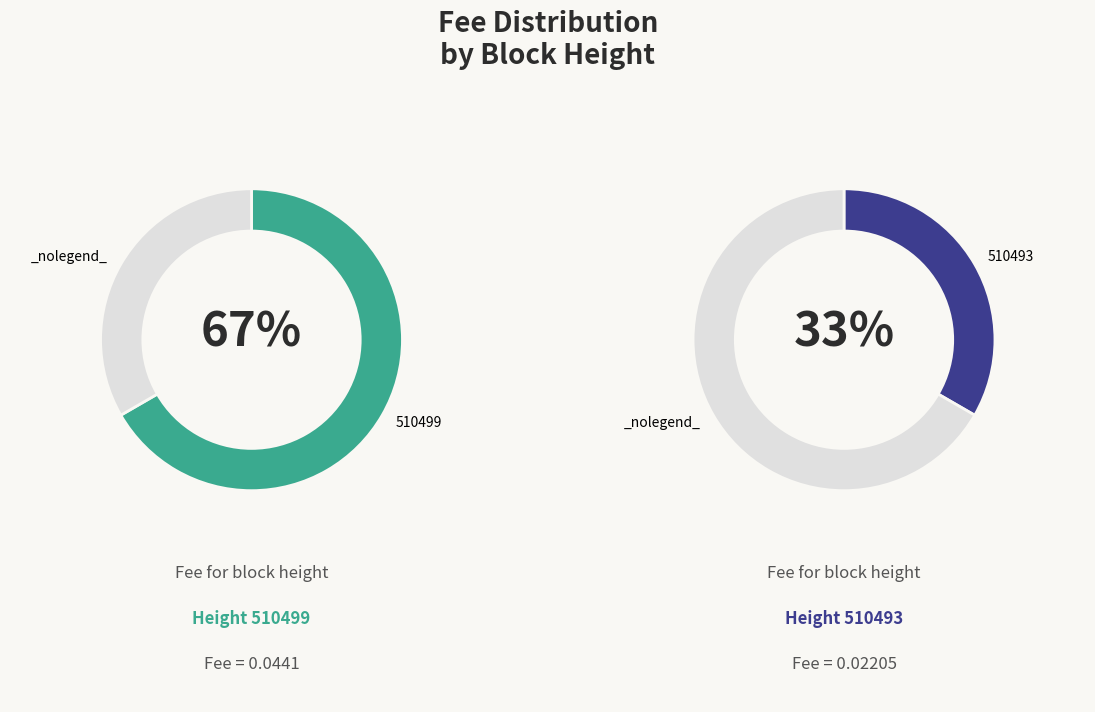

Which slice is the largest?

510499